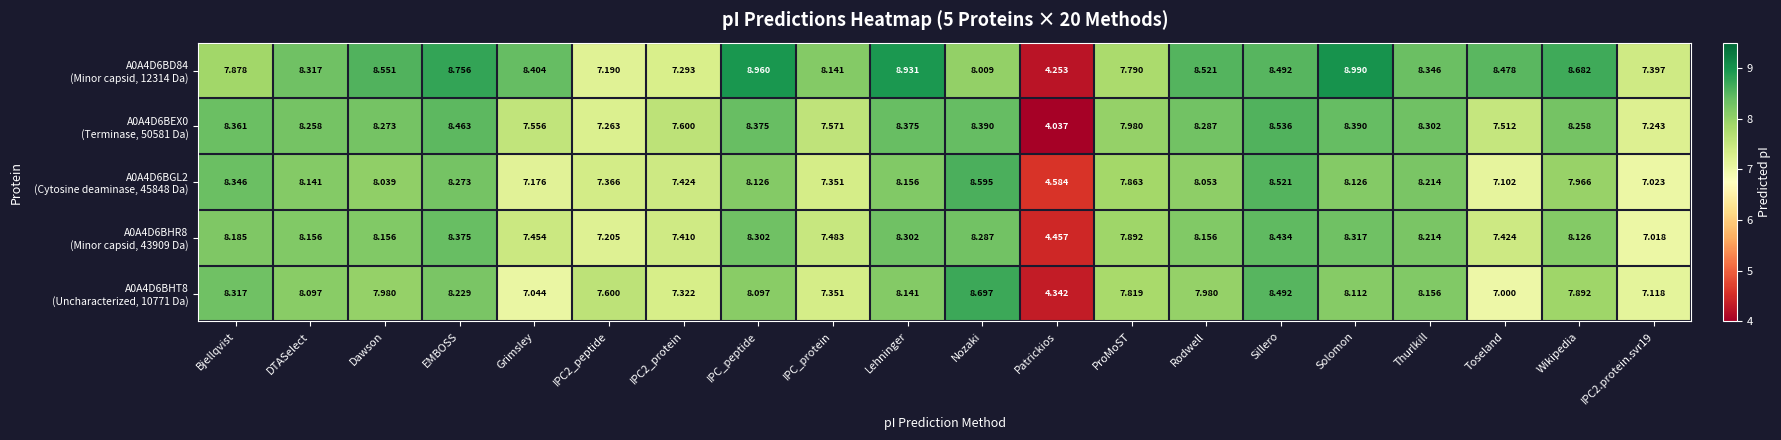

How many data points does each series have?

20